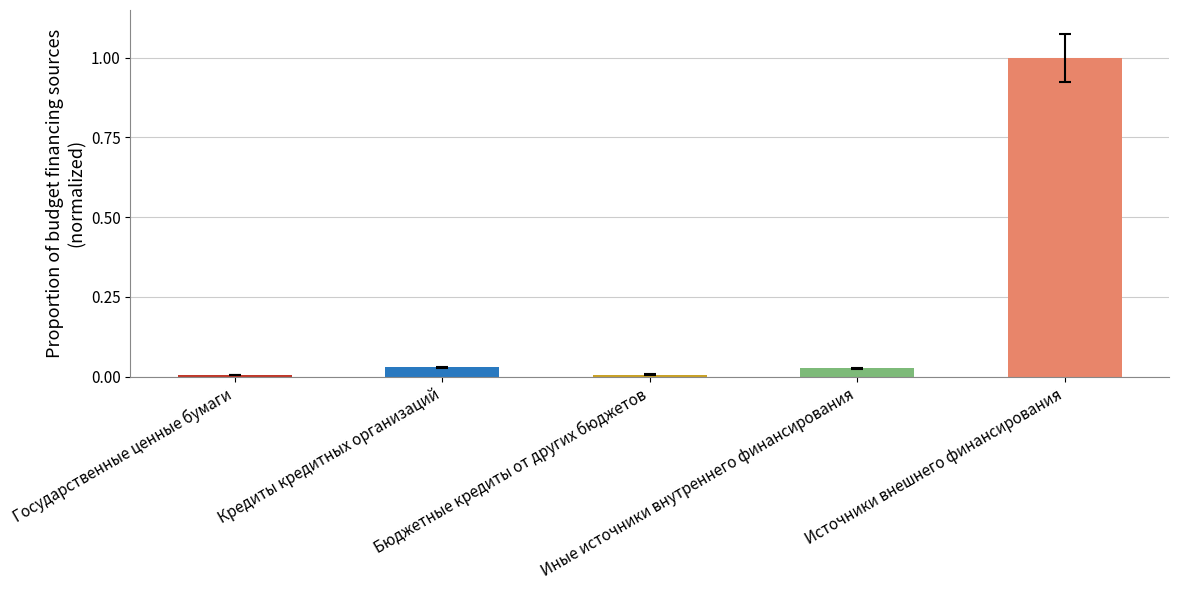

What is the label of the 1st bar from the right?

Источники внешнего финансирования